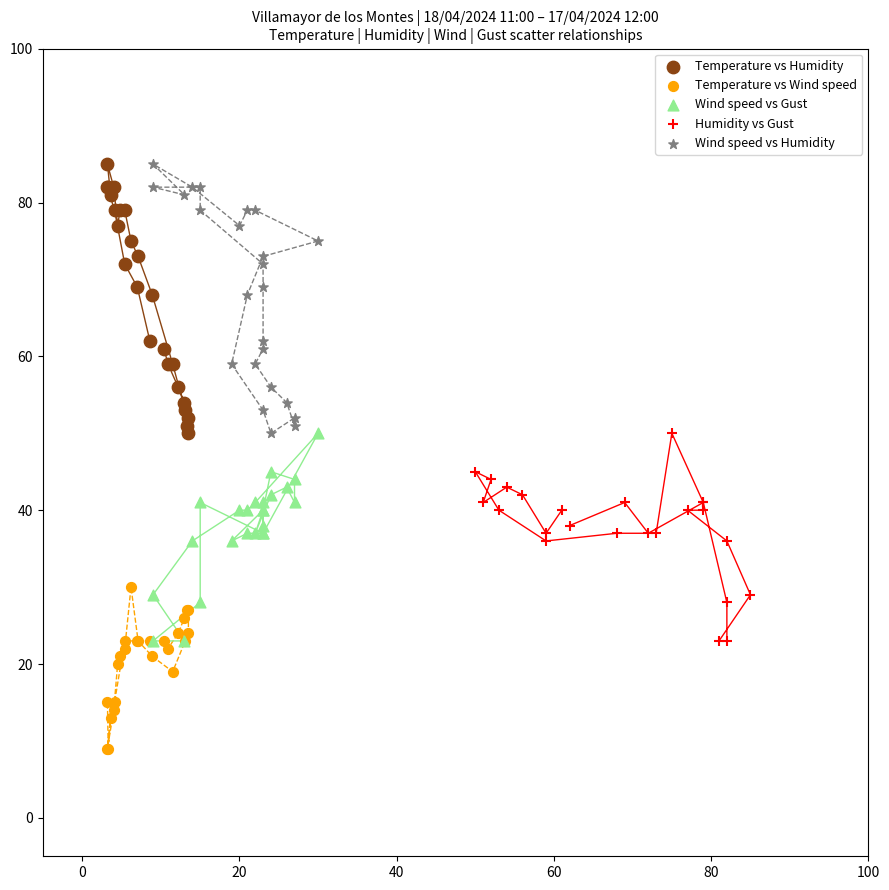

Which series contains the lowest Y value?

Temperature vs Wind speed